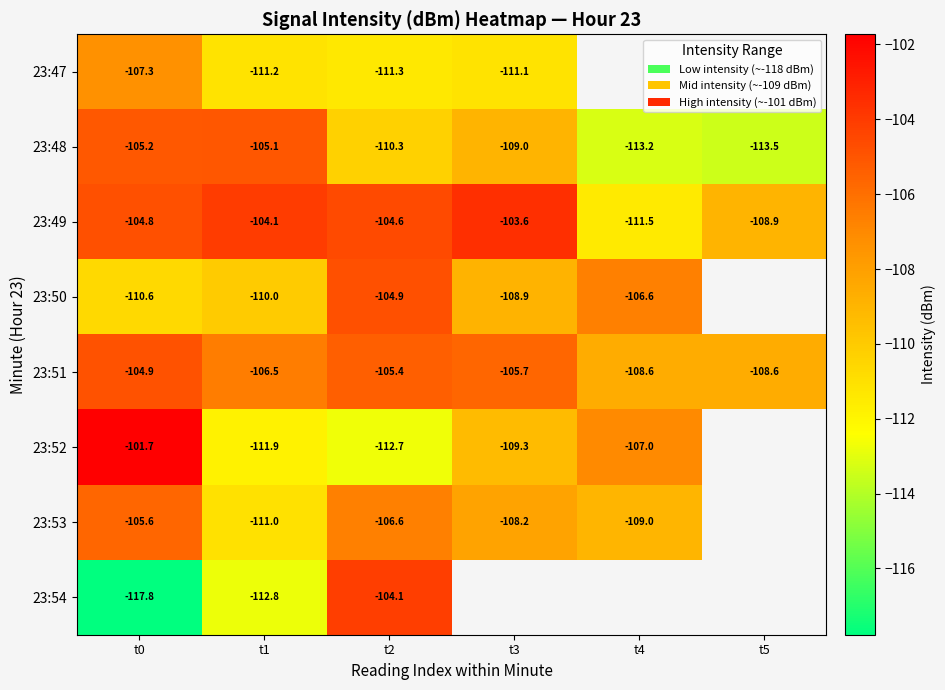

At how many categories does at least one series exceed -115?

6